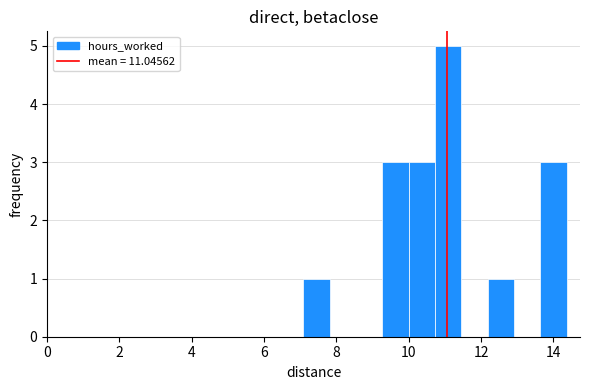

Read against the x-axis, roughly where is the centre of the tallest bar?

11.0